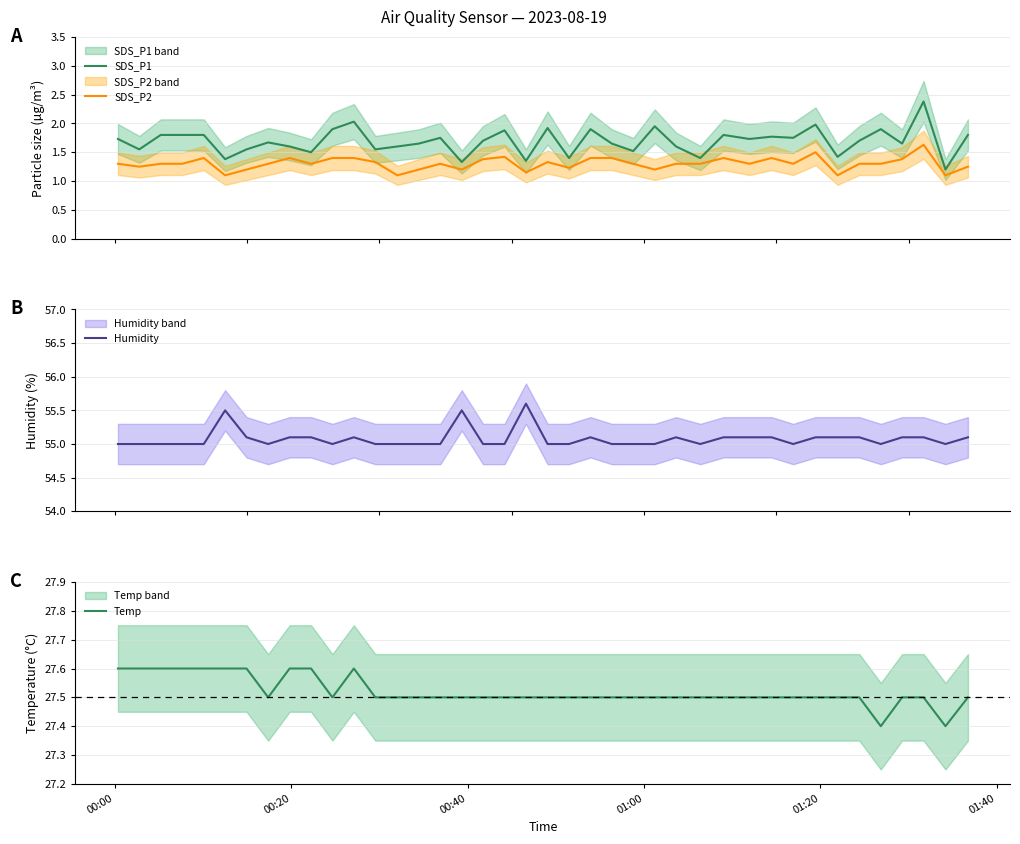

True or false: SDS_P1 and SDS_P2 intersect in this chart.

False